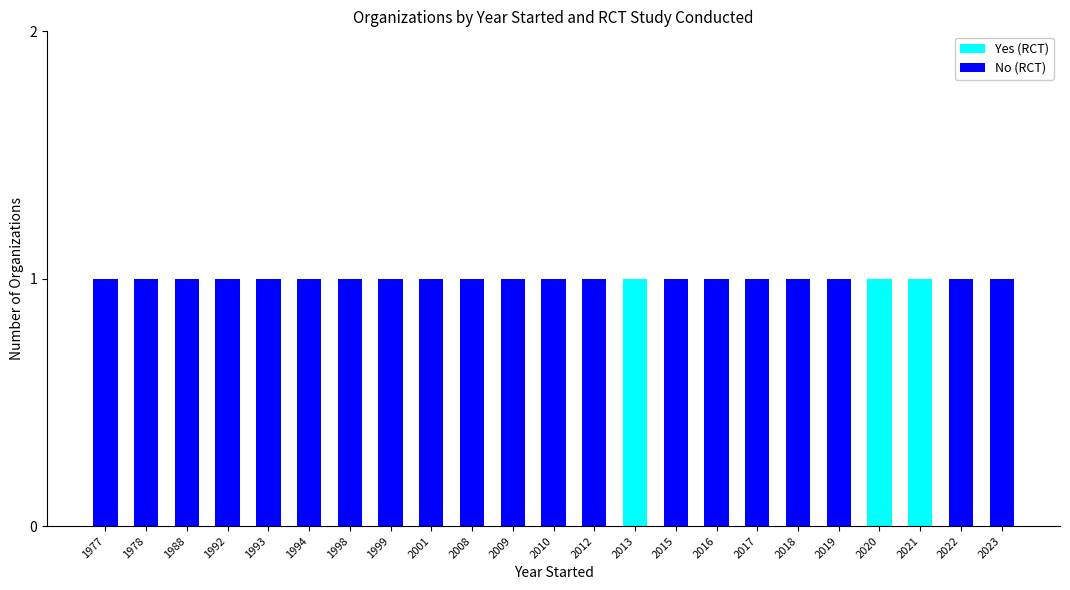

The Yes (RCT) series shows 0 at 2021. True or false?

False